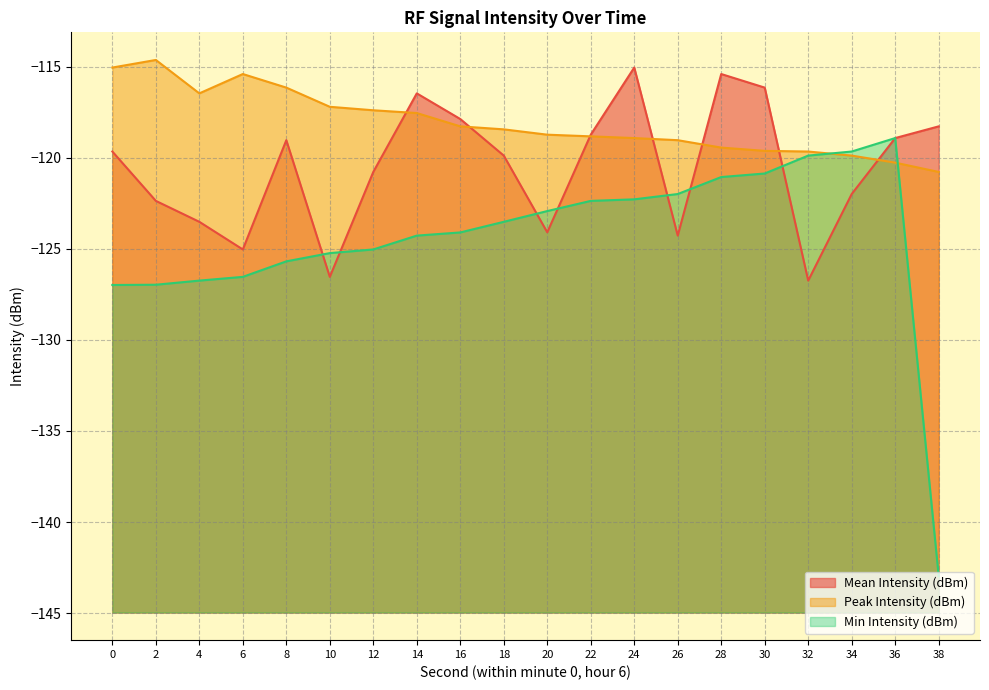

Does the chart display data point markers on the line(s)?

No